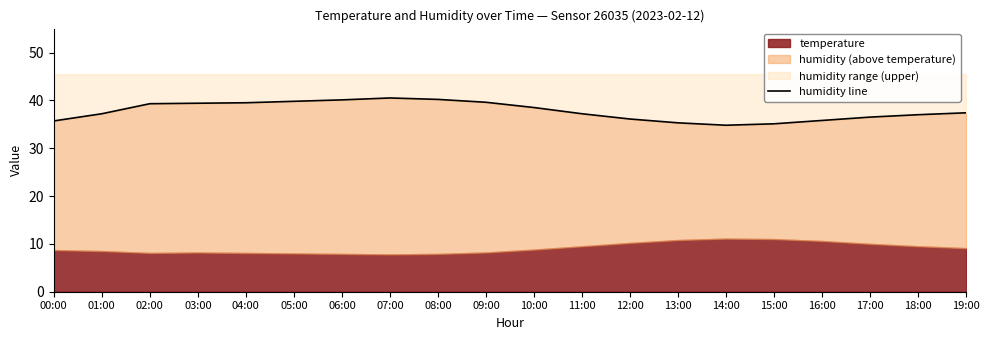

Which category has the lowest value across all series?

14:00